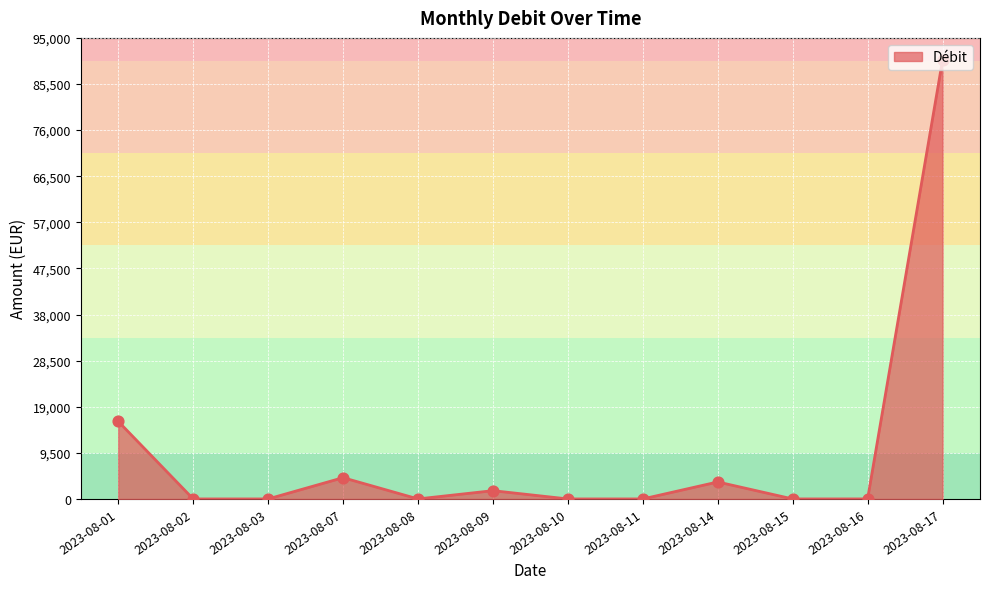

What is the change in value from 2023-08-01 to 2023-08-10?

-15976.5